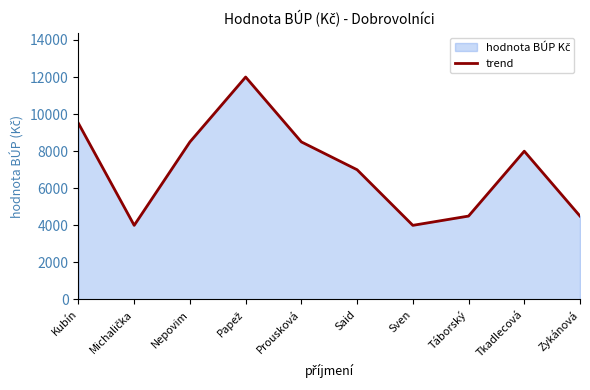

List the labels in order of value, smallest first.

Michalička, Sven, Táborský, Zykánová, Said, Tkadlecová, Nepovim, Prousková, Kubín, Papež